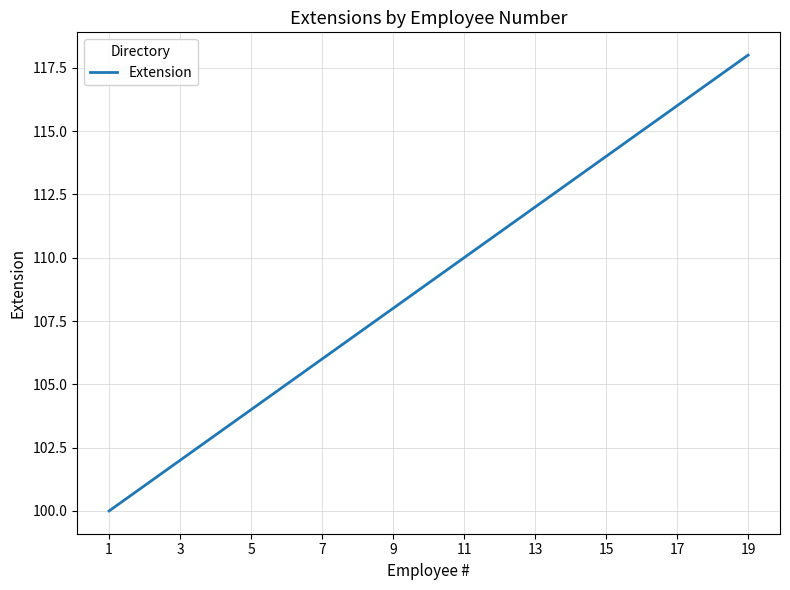

What is the smallest value displayed?

100